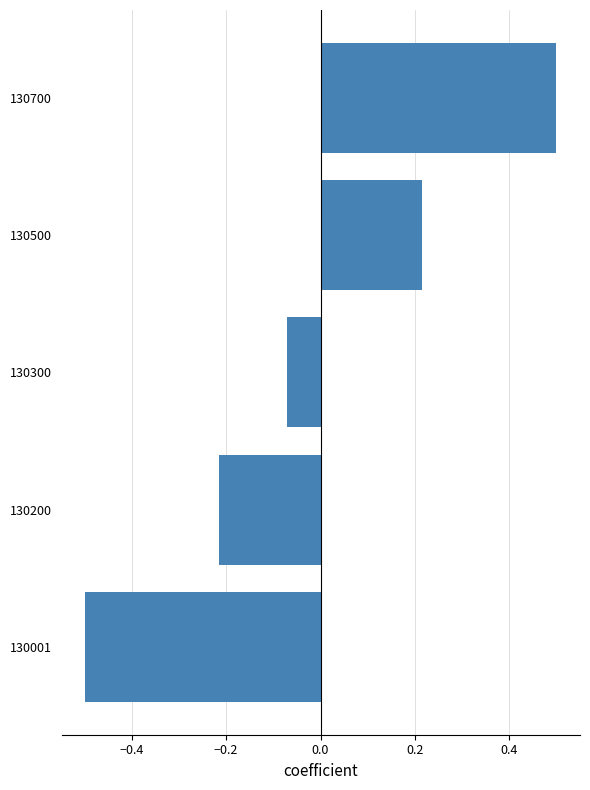

What is the difference between the maximum and minimum values?

1.0